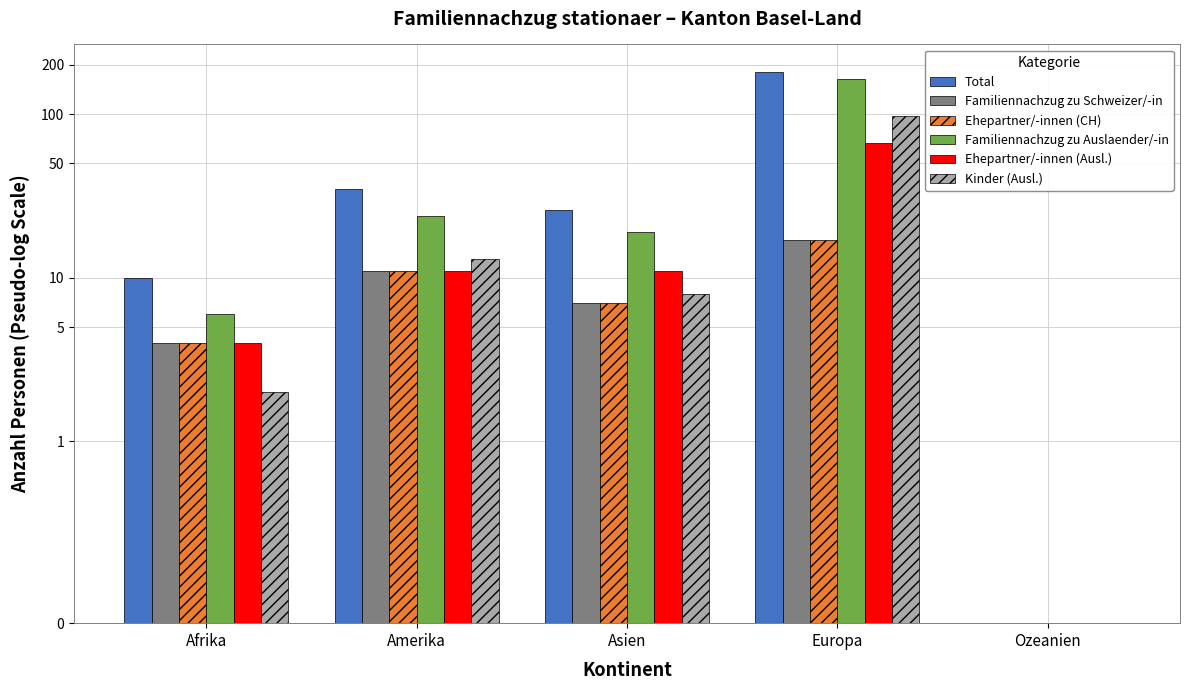

What is the sum of all Familiennachzug zu Auslaender/-in values?

213